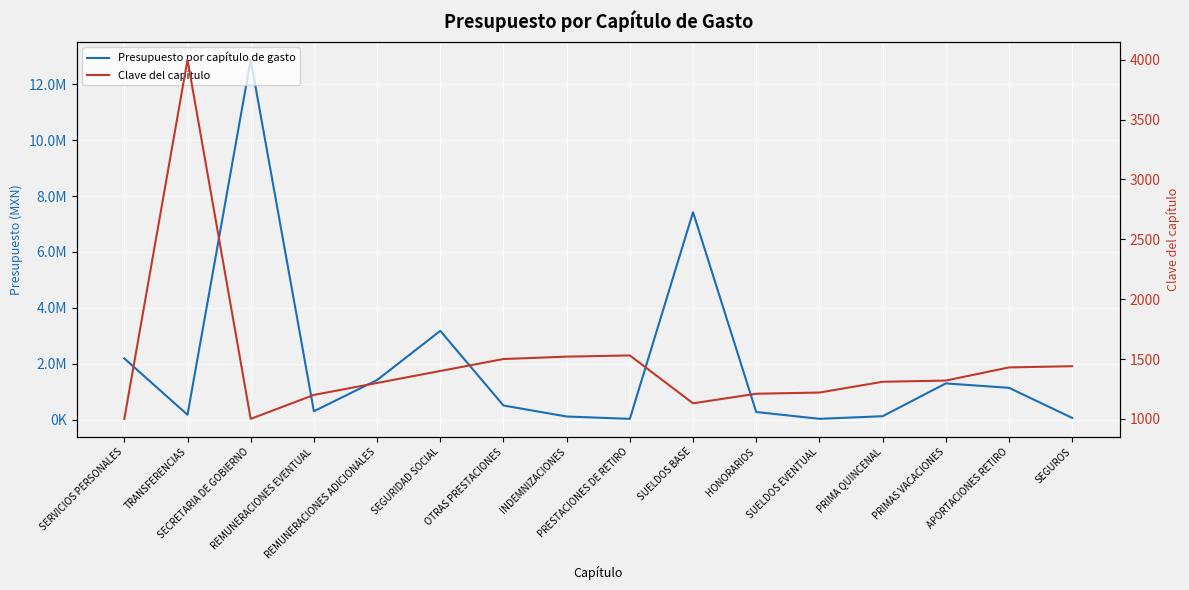

Does the chart display data point markers on the line(s)?

No